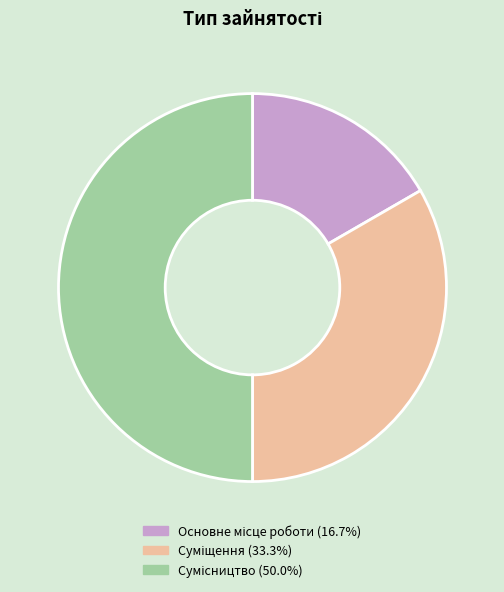

What is the smallest slice in the pie chart?

Основне місце роботи